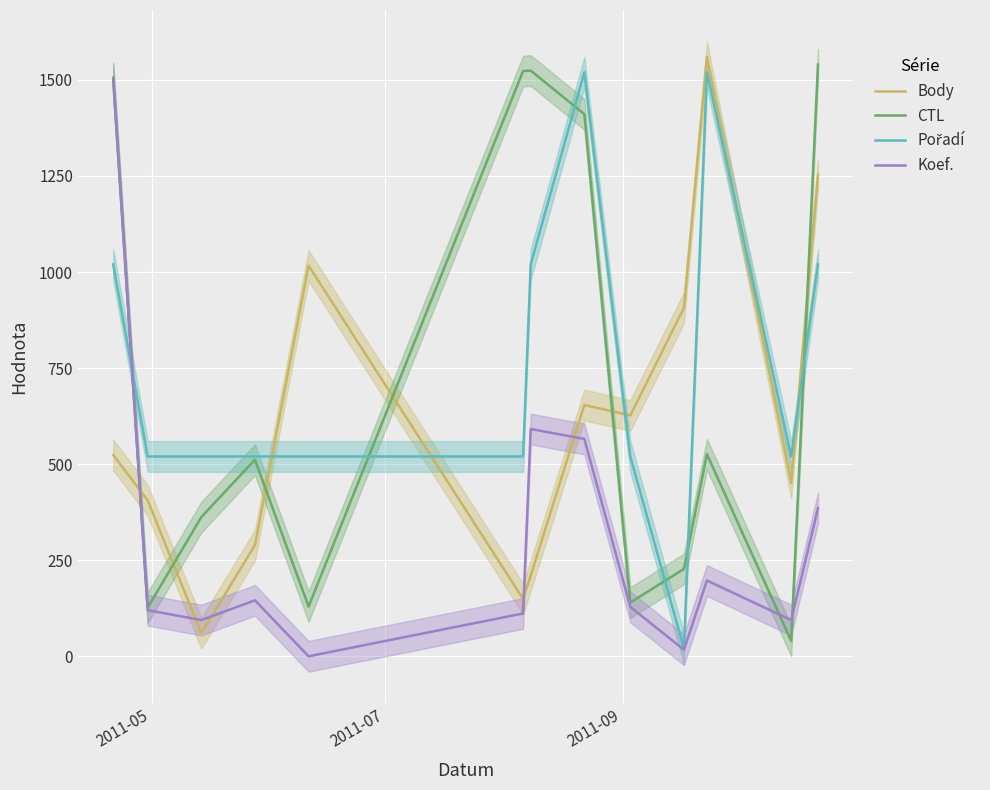

What is the lowest value of the Body series?

60.0